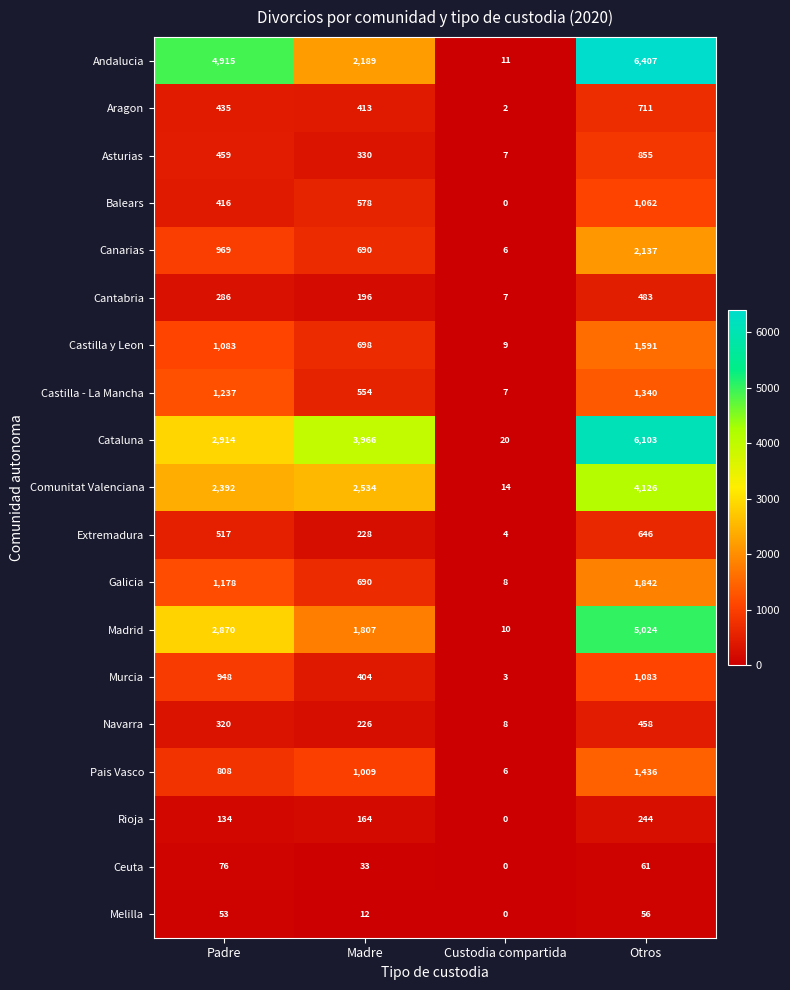

What is the difference between the second highest and minimum values in the Pais Vasco series?

1003